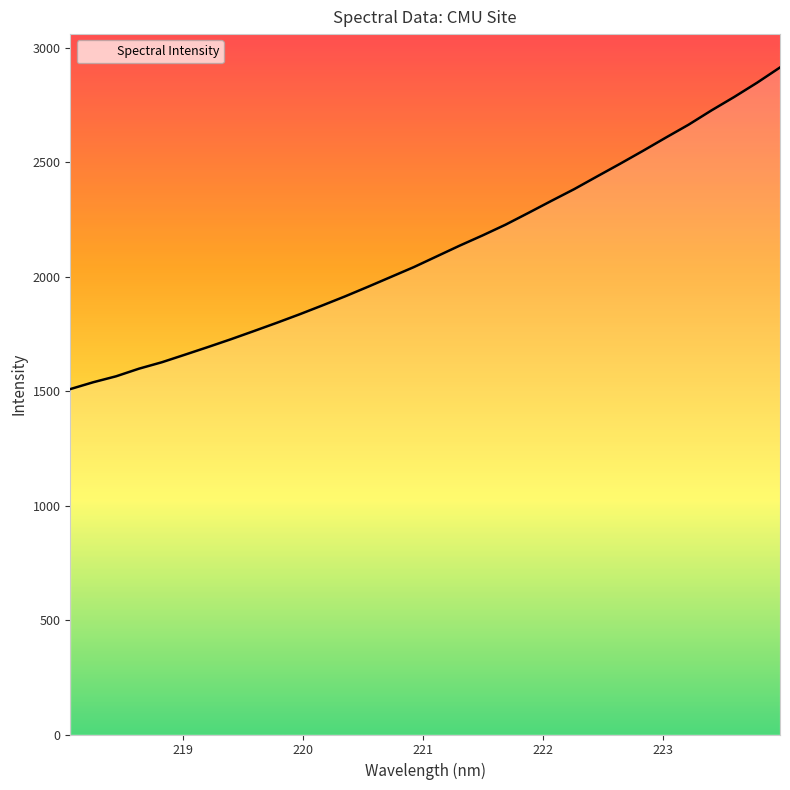

What is the difference between the maximum and minimum values?

1404.6